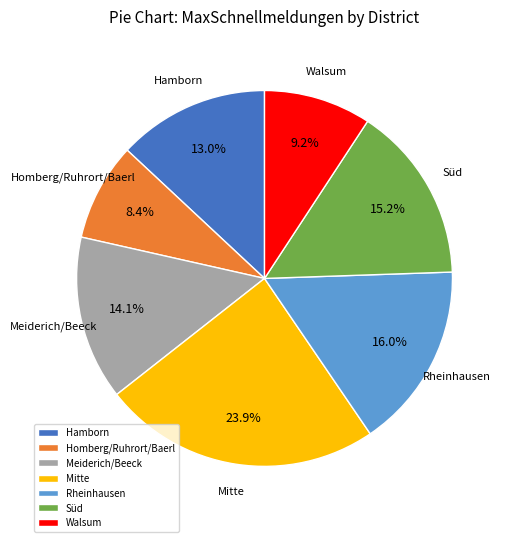

Which category has the smallest portion of the pie?

Homberg/Ruhrort/Baerl